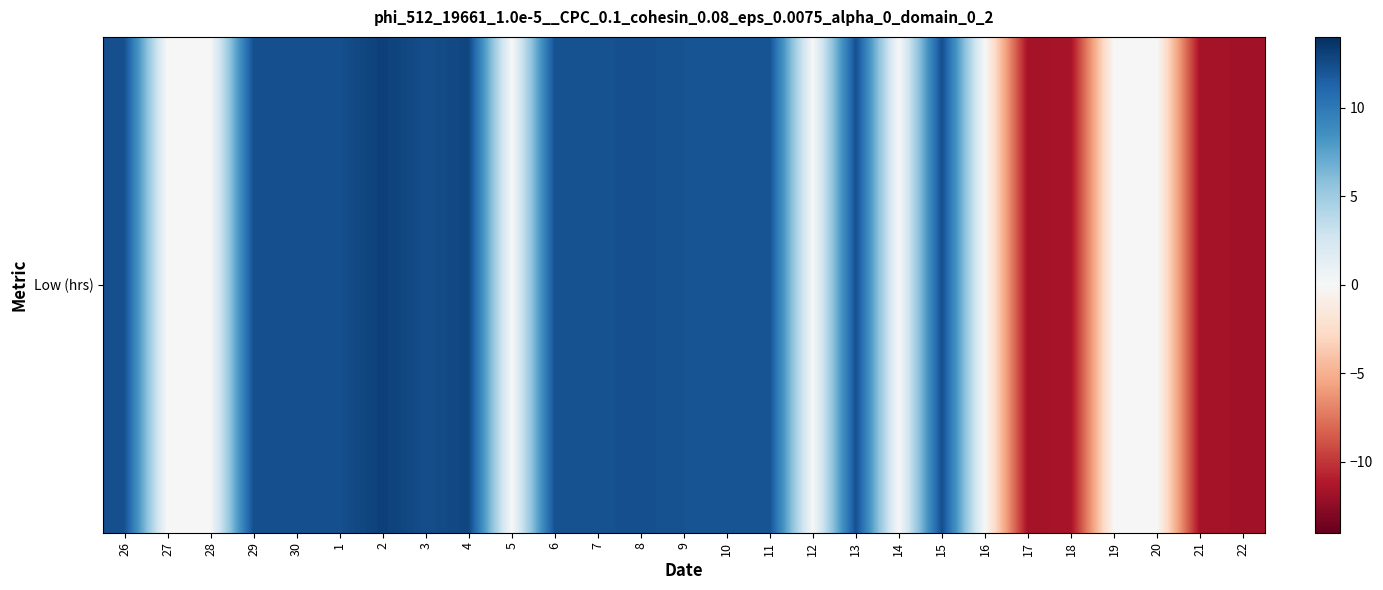

Reading left to right, list all the values displayed in this chart.

12.3	0.0	0.0	12.3	12.3	12.3	13.1	12.4	12.8	0.0	12.2	12.2	12.3	12.1	12.1	12.1	0.0	12.3	0.0	12.4	0.0	-11.7	-11.5	0.0	0.0	-11.7	-11.7